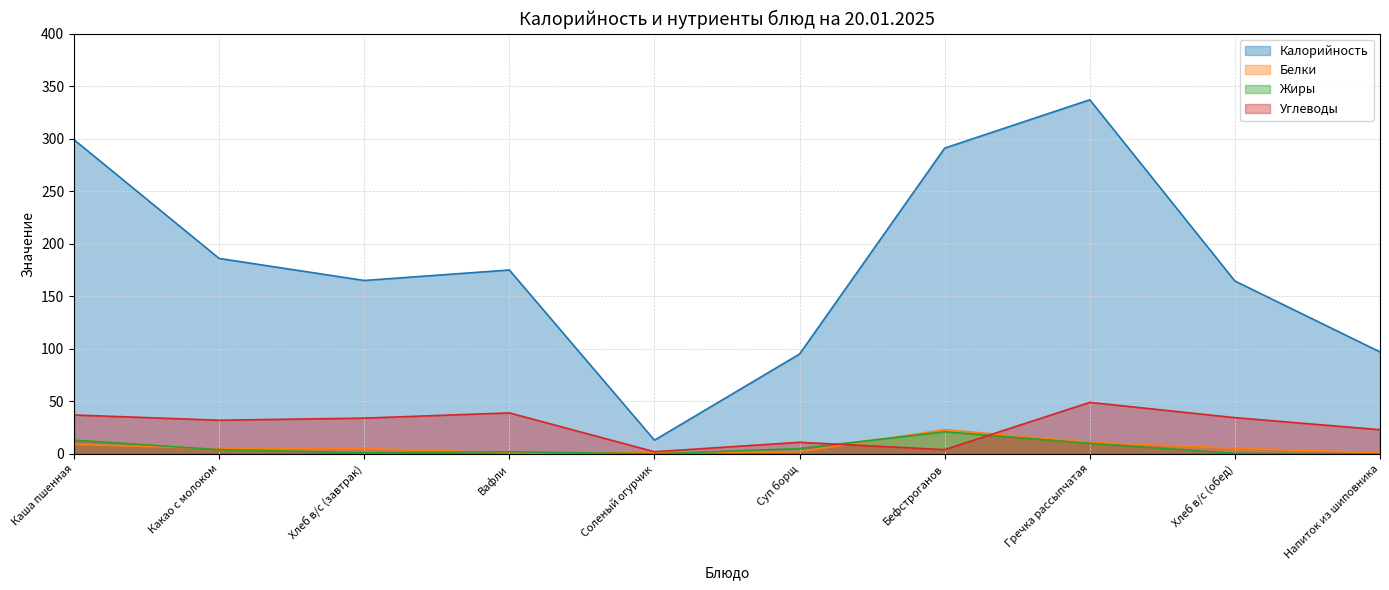

What is the lowest value of the Калорийность series?

13.0